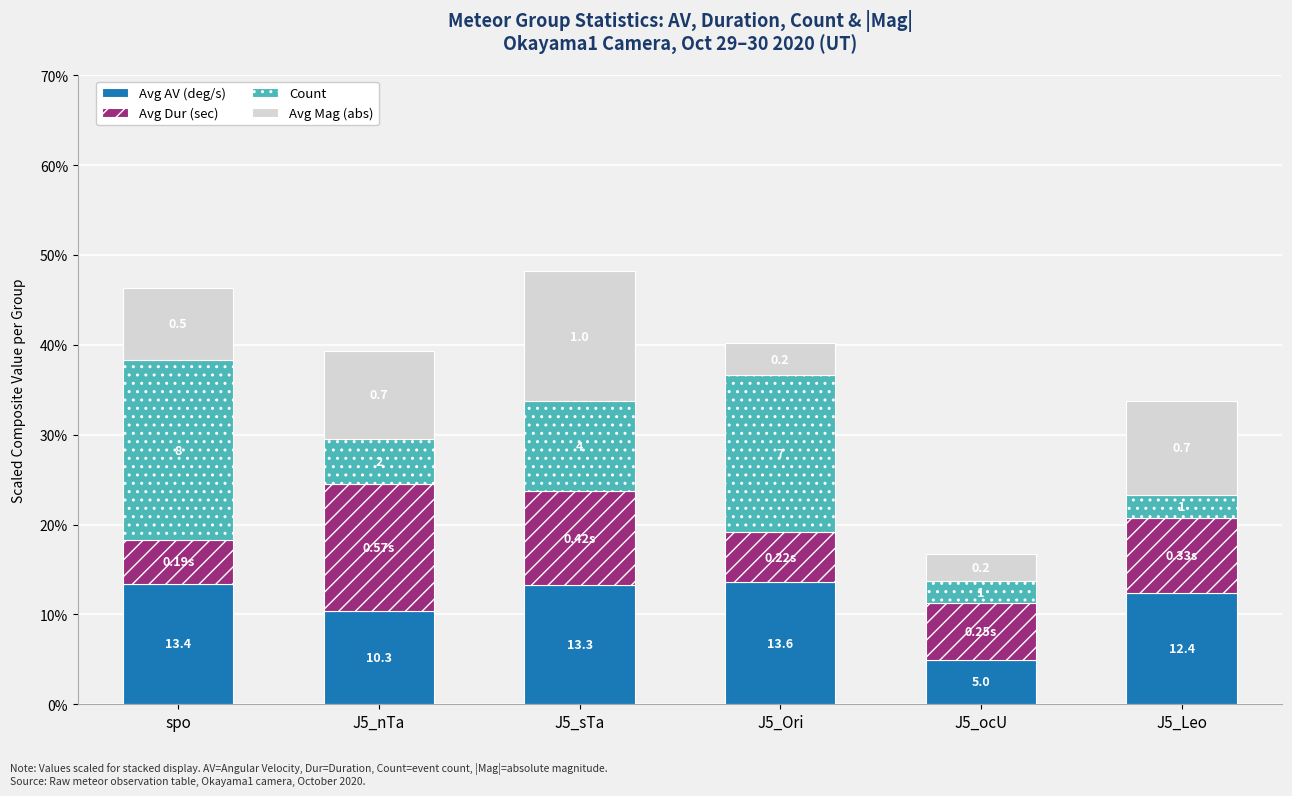

Read the Count value at J5_Ori.

17.5